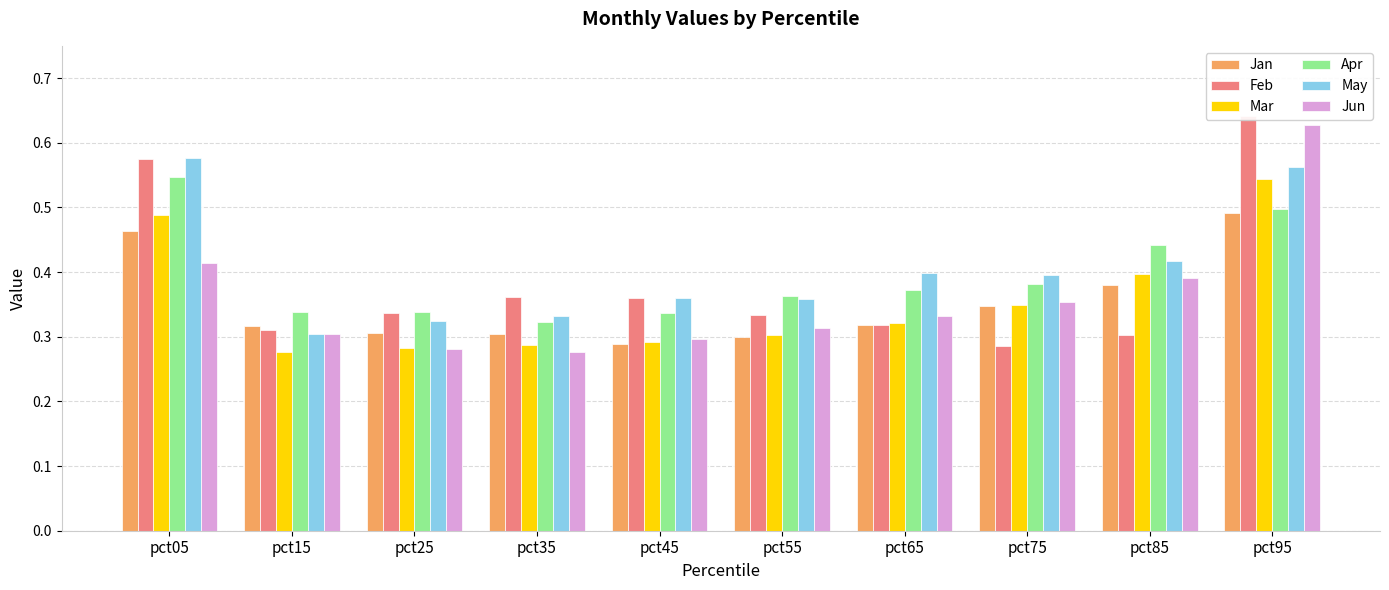

What is the approximate value of May at pct85?

0.4